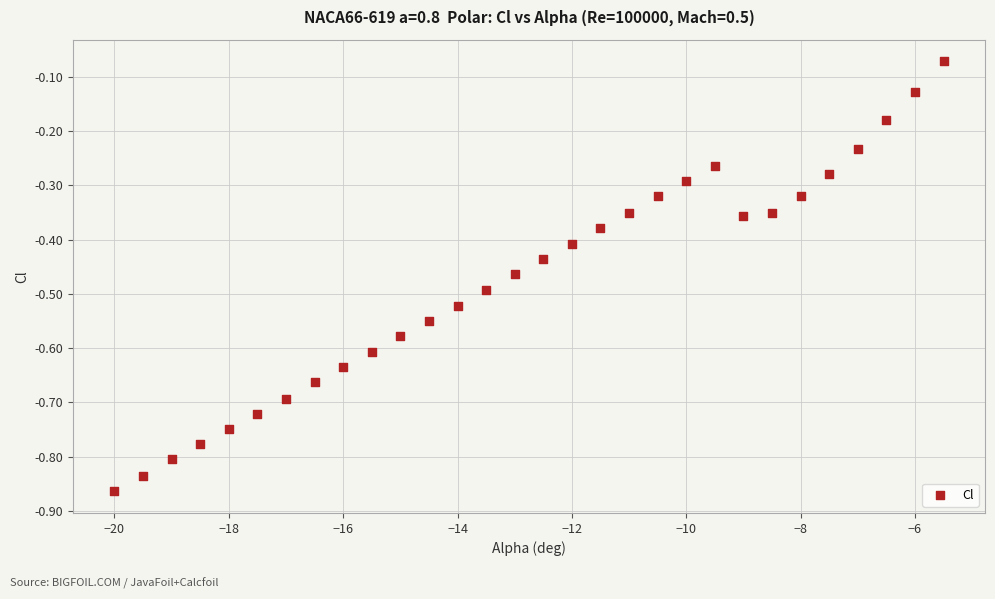

What is the range of Y values (max minus min)?

0.8